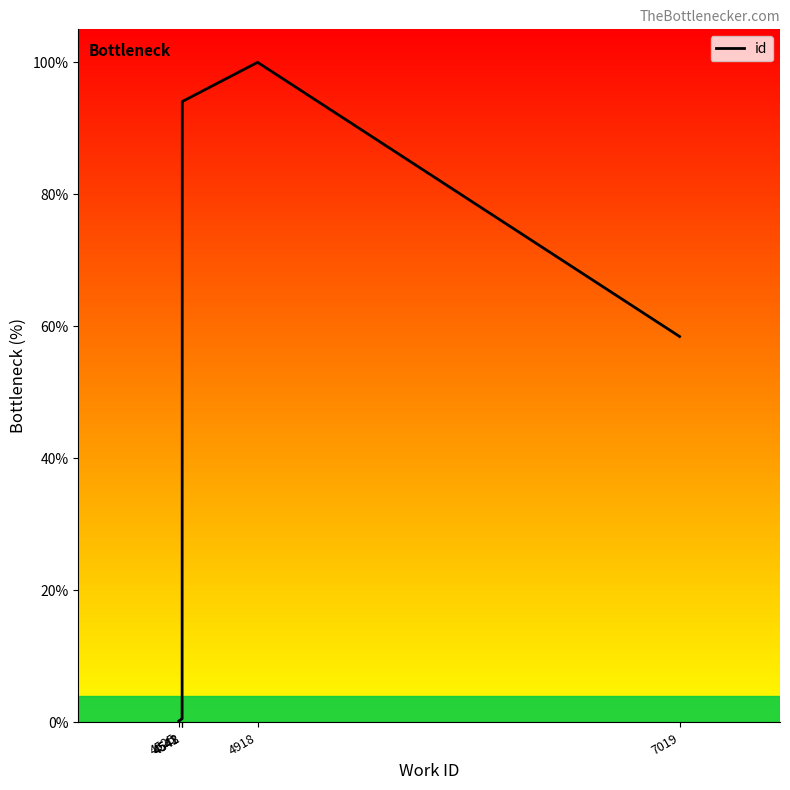

The value at 4918 is 49.9. True or false?

False